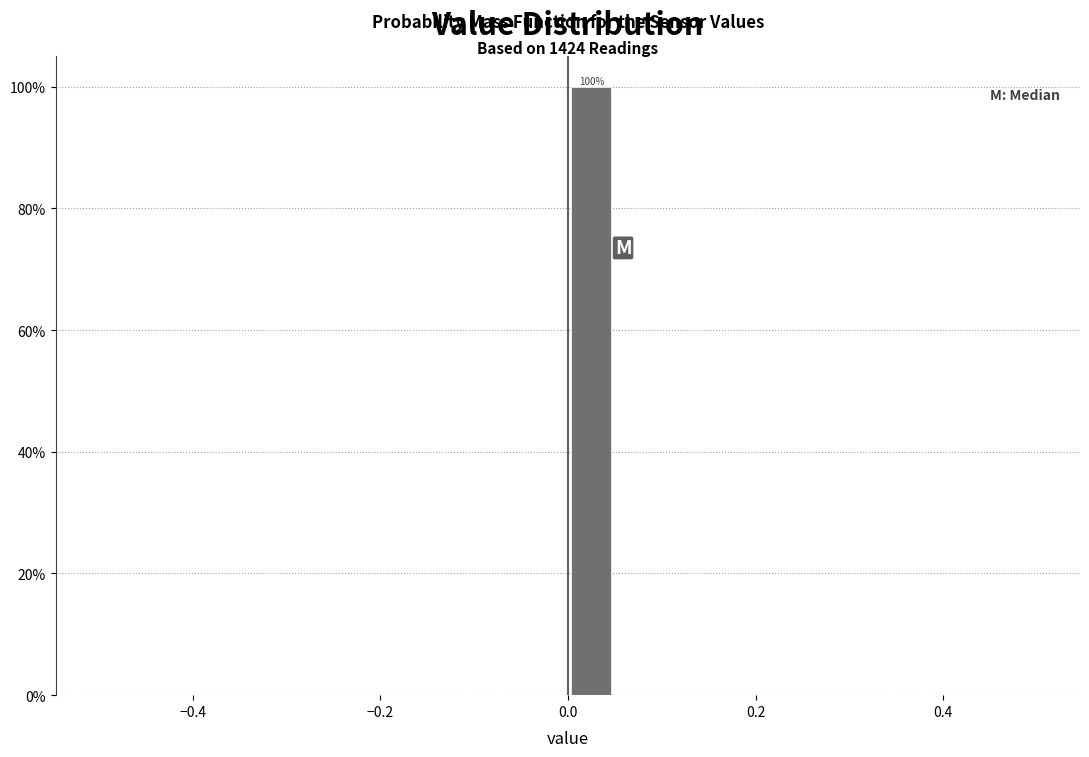

Read against the x-axis, roughly where is the centre of the tallest bar?

0.02